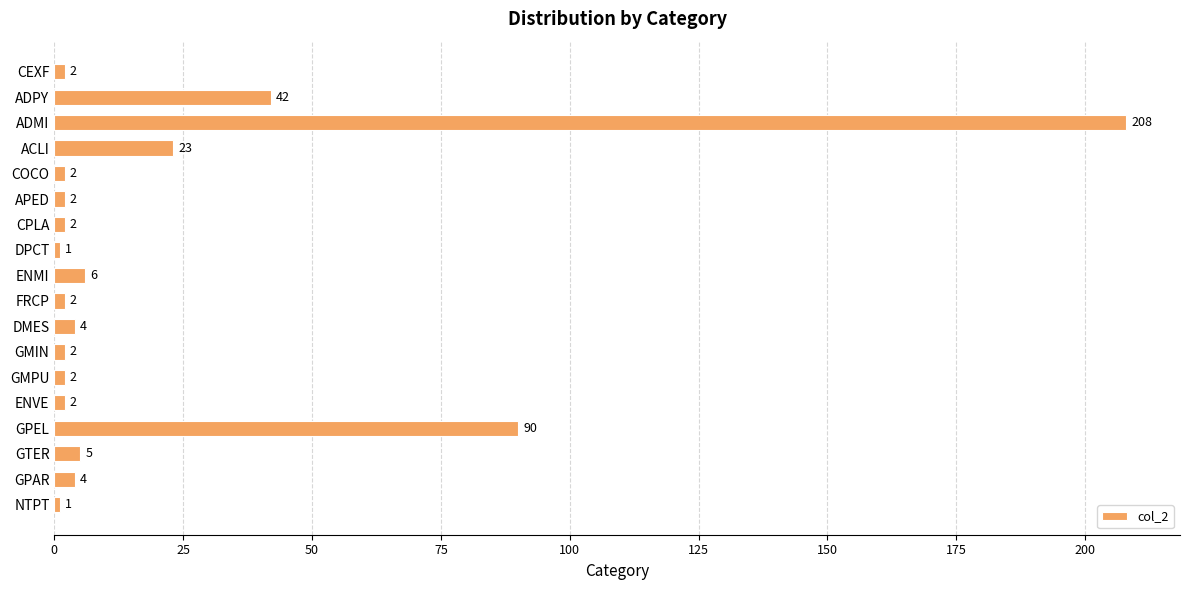

Approximately how many times larger is the value at ENMI compared to DMES?

1.5